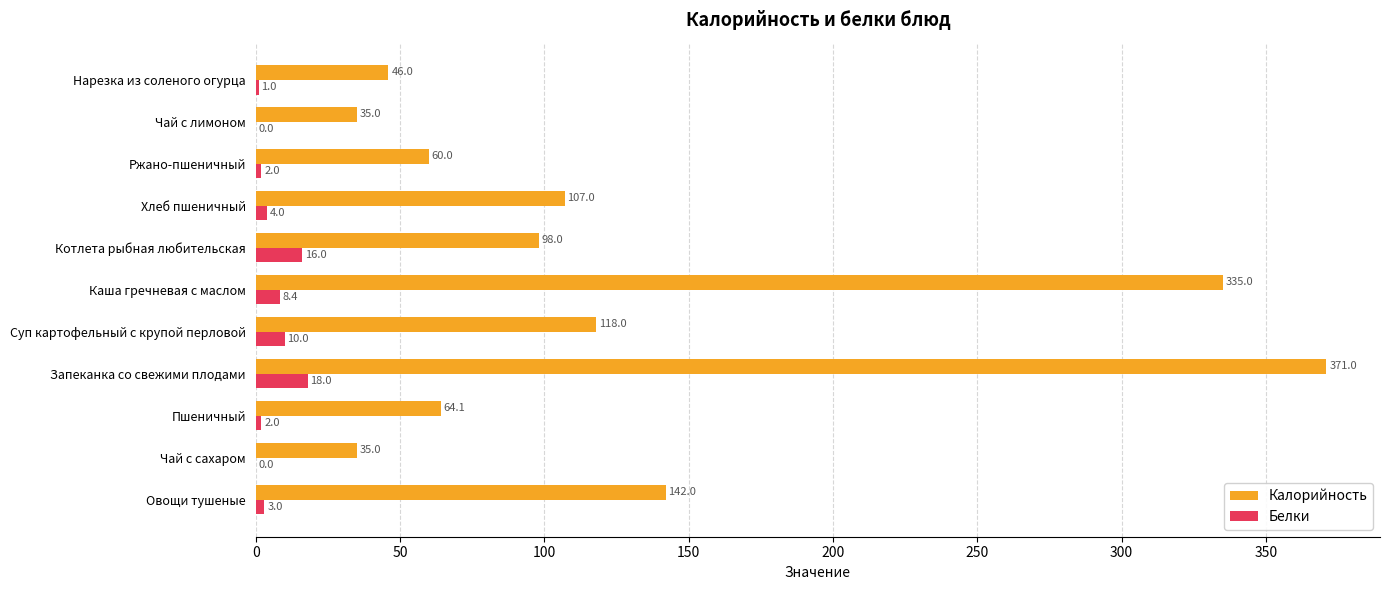

What is the highest value of the Белки series?

18.0